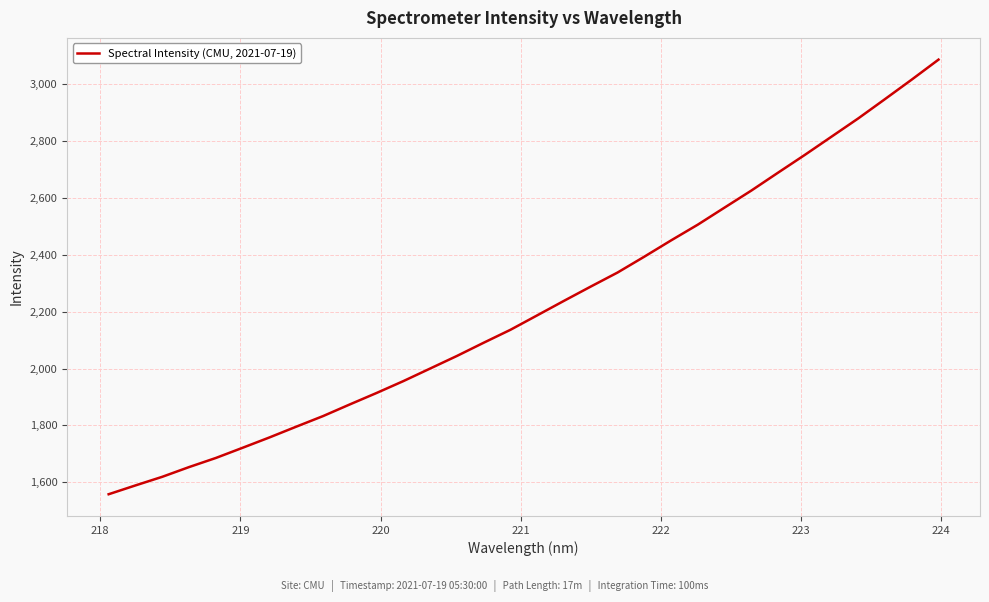

What is the smallest value displayed?

1558.1